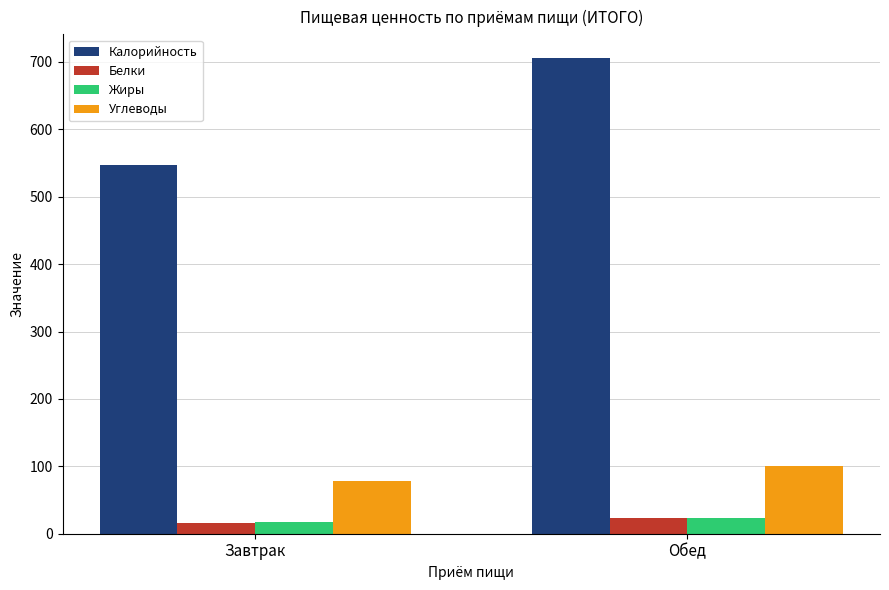

List the labels in order of Жиры value, largest first.

Обед, Завтрак